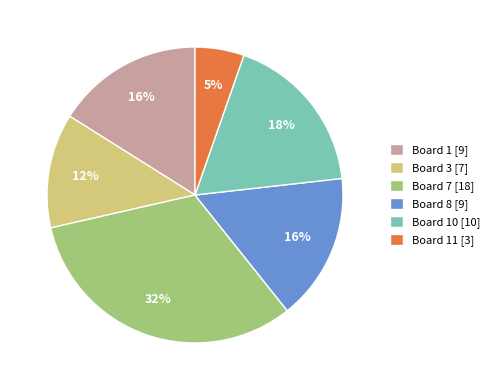

True or false: Board 1 [9] accounts for 4% of the total.

False